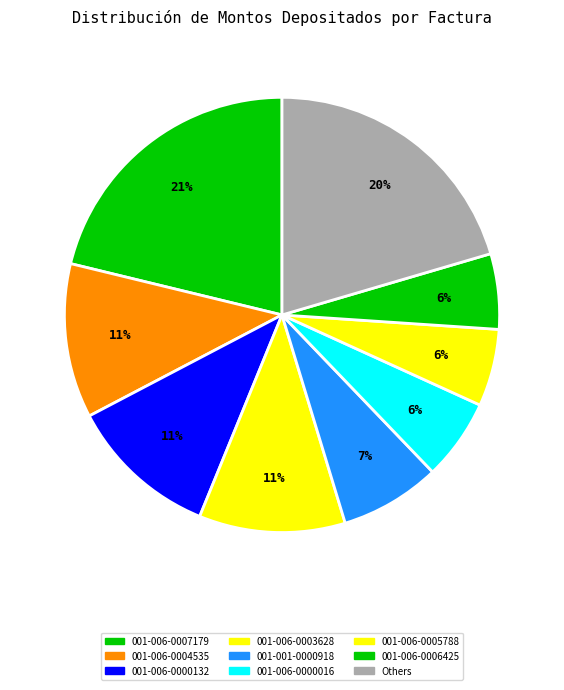

How many slices are in this pie chart?

9